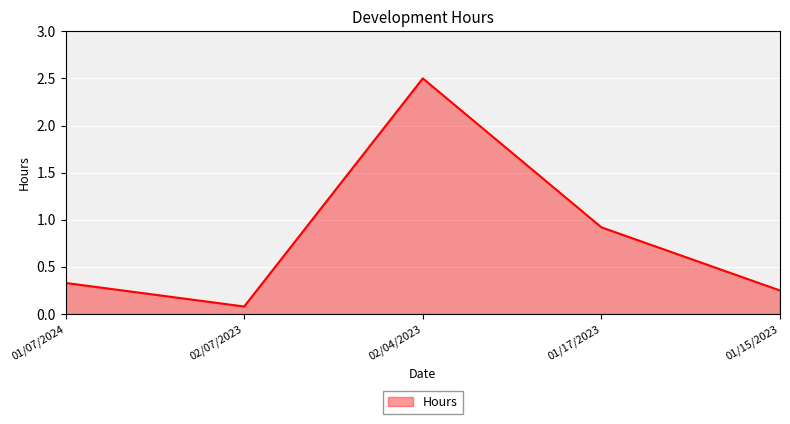

What is the sum of the values at 01/17/2023 and 01/15/2023?

1.2